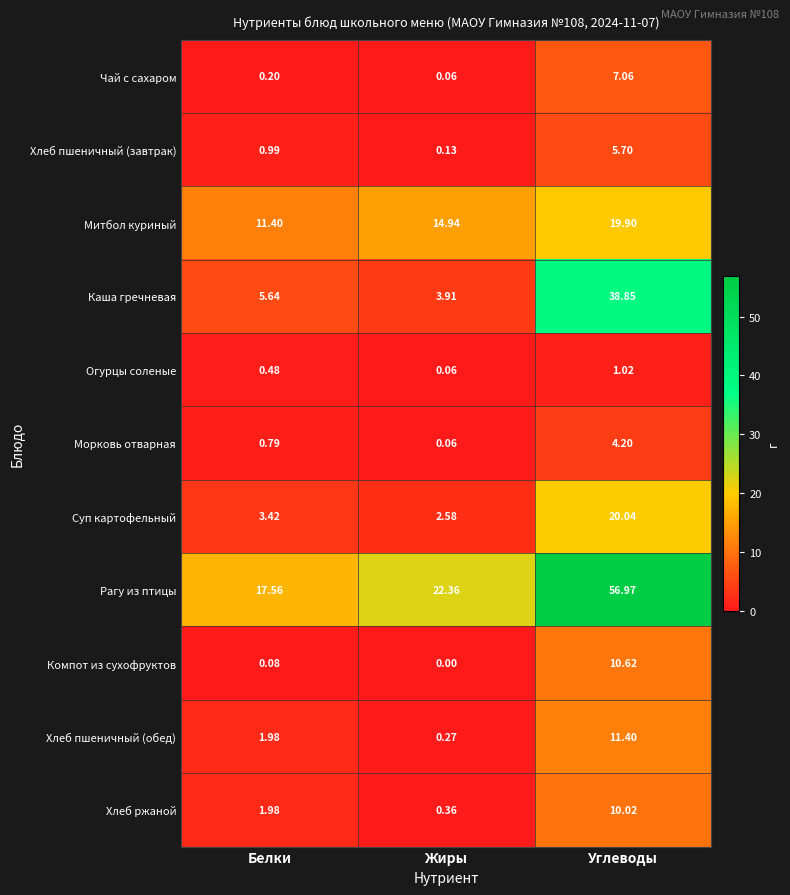

At which label is Митбол куриный closest to 15?

Жиры